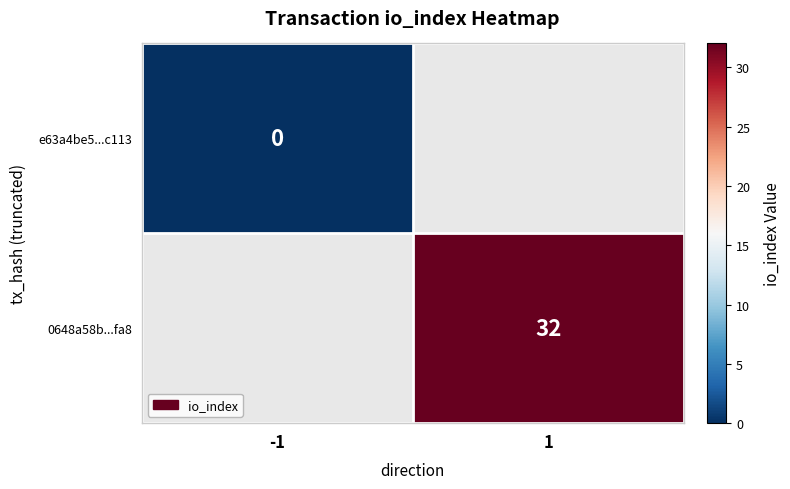

The value of 0648a58b...fa8 at 1 is 32. True or false?

True